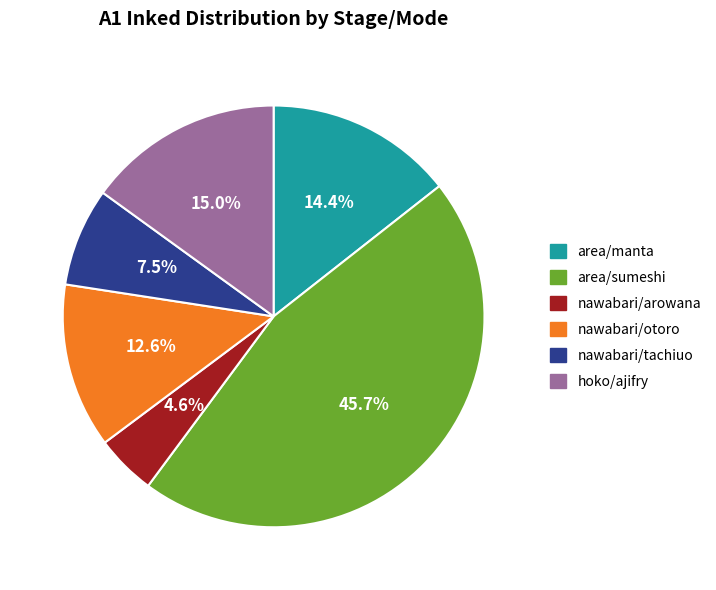

Which category has the smallest portion of the pie?

nawabari/arowana